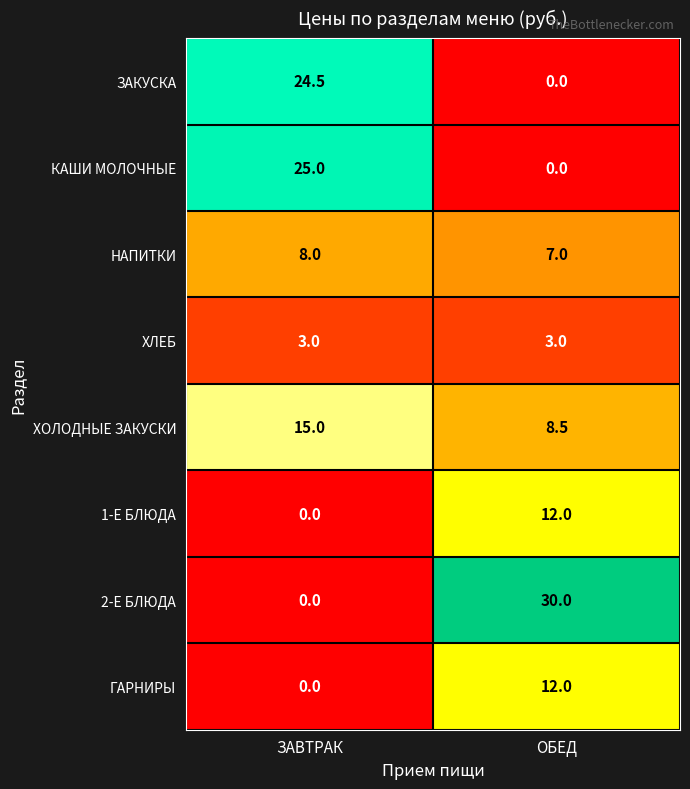

Which category has the highest value across all series?

ОБЕД